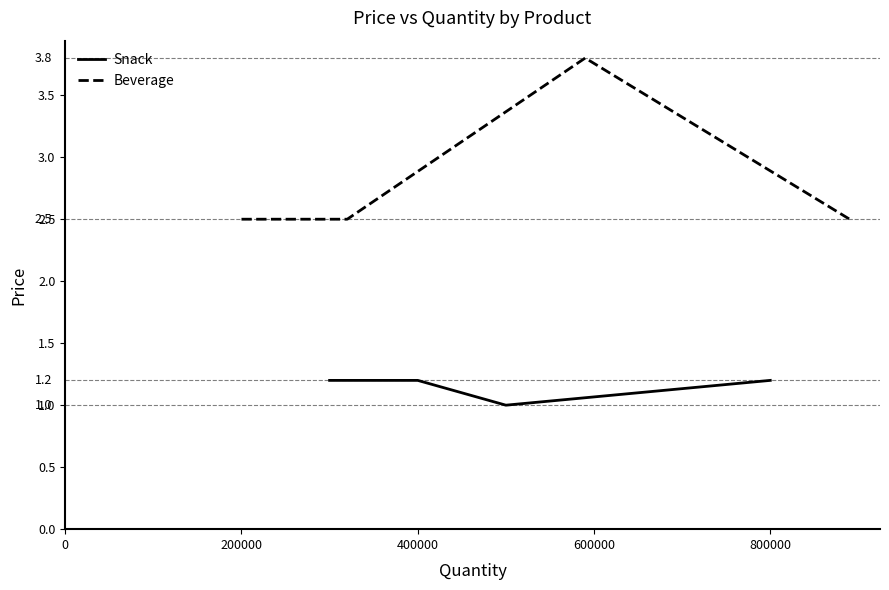

What is the difference between the maximum and minimum values in the Beverage series?

1.3